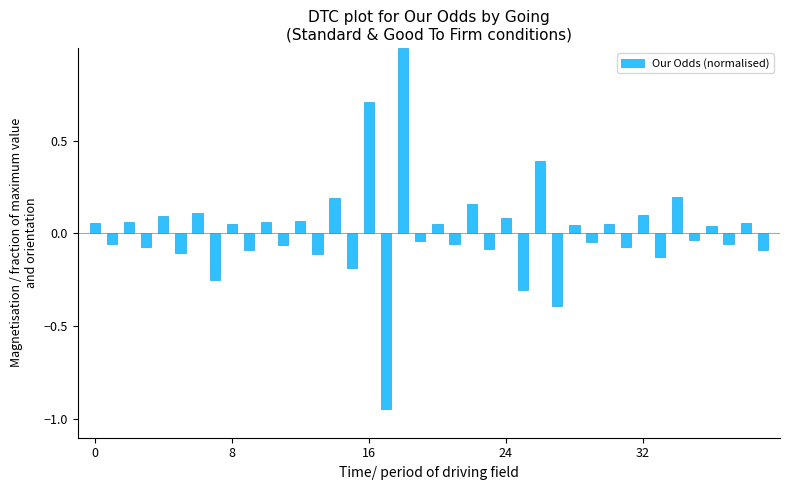

What is the maximum value shown in the chart?

1.0